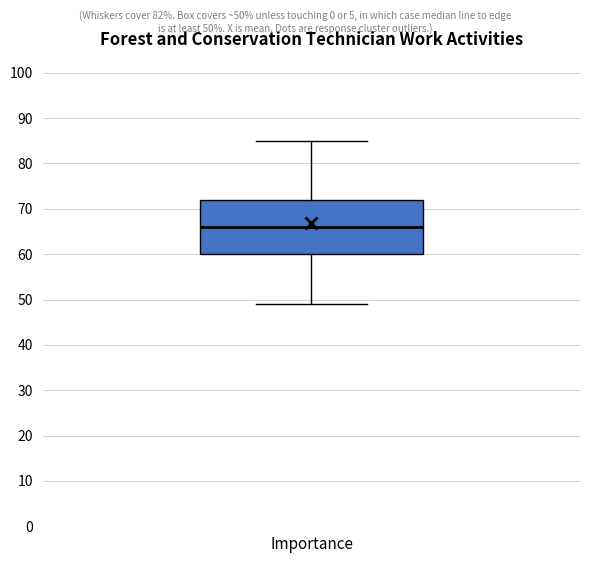

Where does the upper whisker of the box for Importance end on the y-axis? The values are not printed on the chart, so give them approximately, as read against the axis.

85